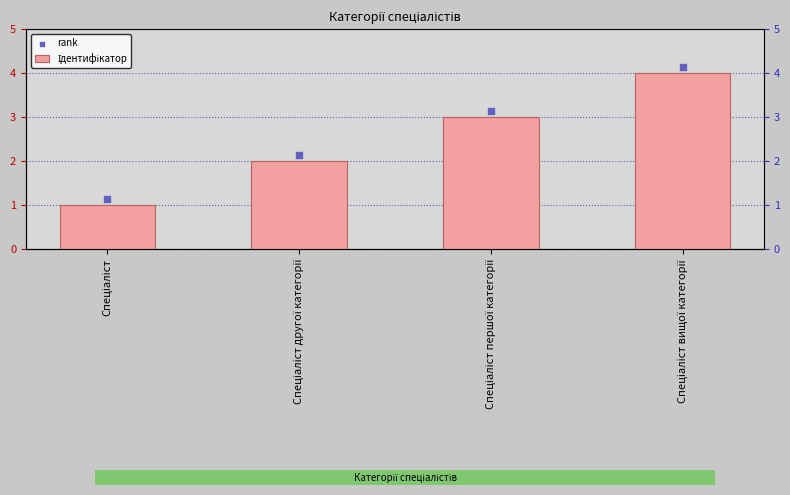

At how many categories does at least one series exceed 1?

4